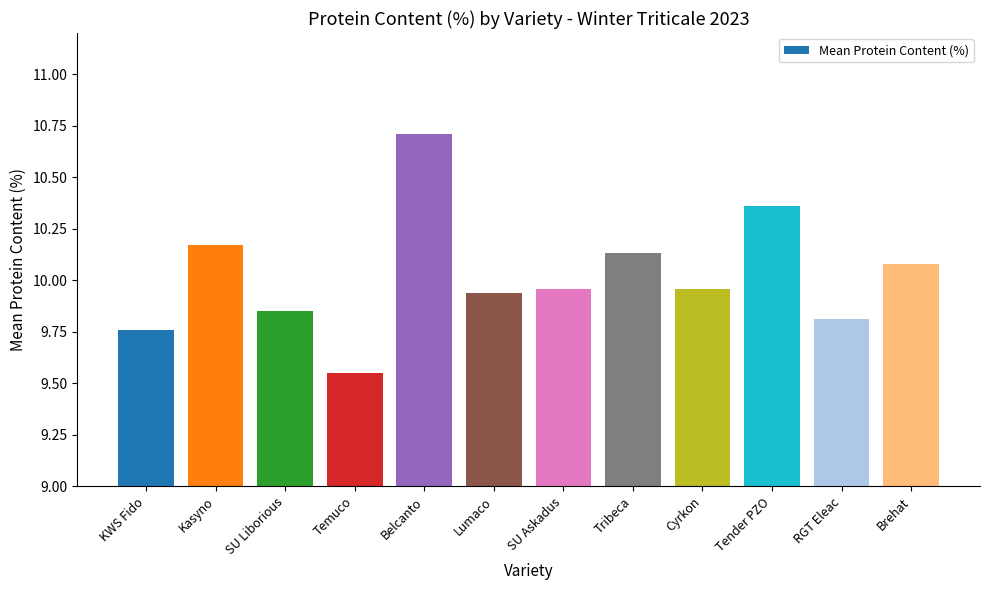

What is the change in value from Belcanto to Lumaco?

-0.8